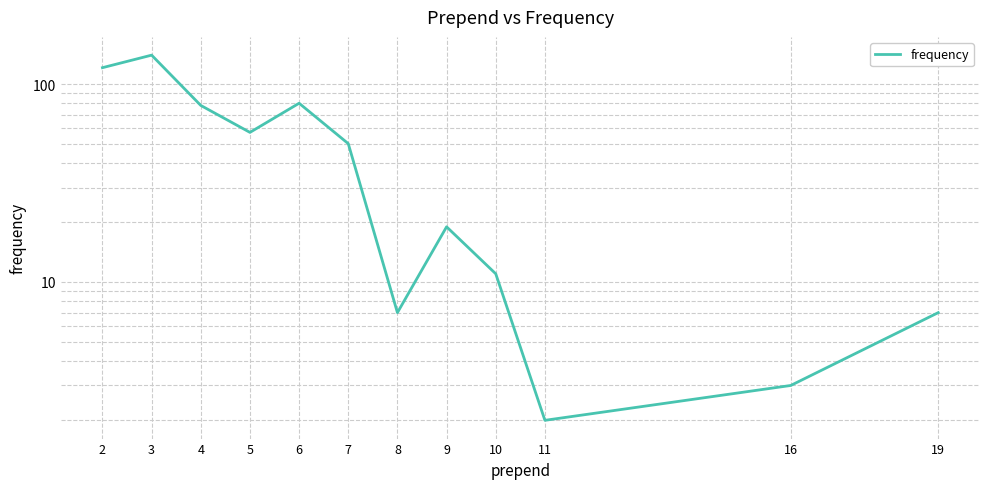

What is the average value?

48